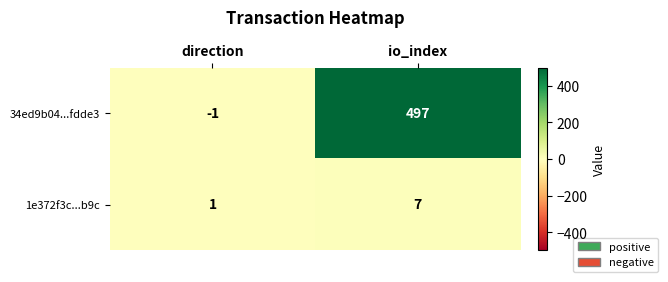

What is the sum of all 1e372f3c...b9c values?

8